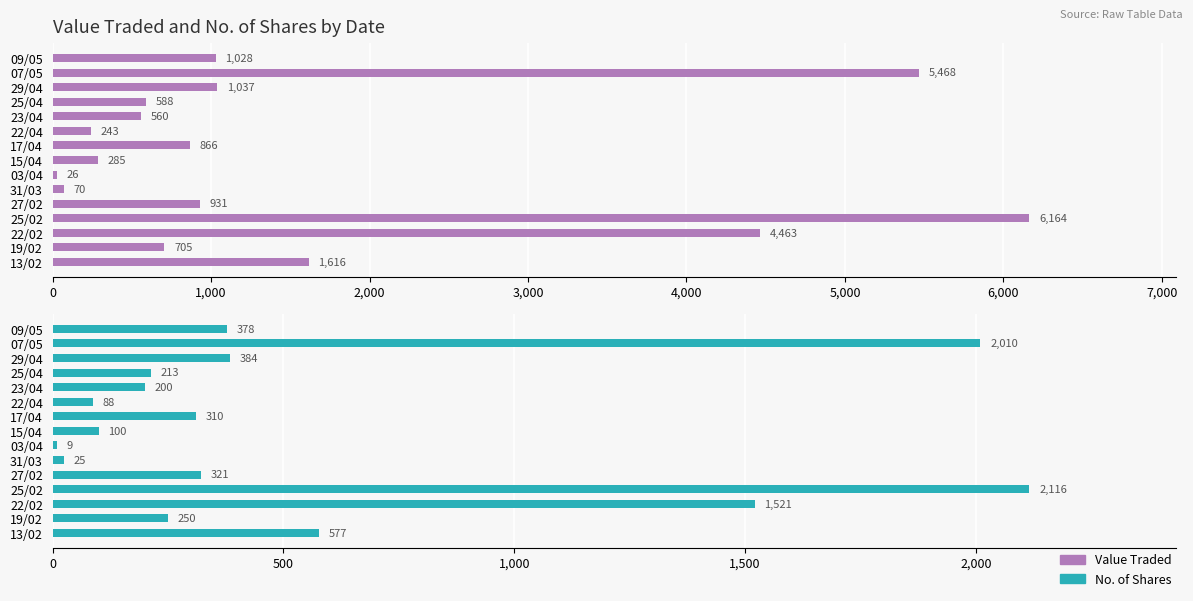

Which series has the largest range (max minus min)?

Value Traded